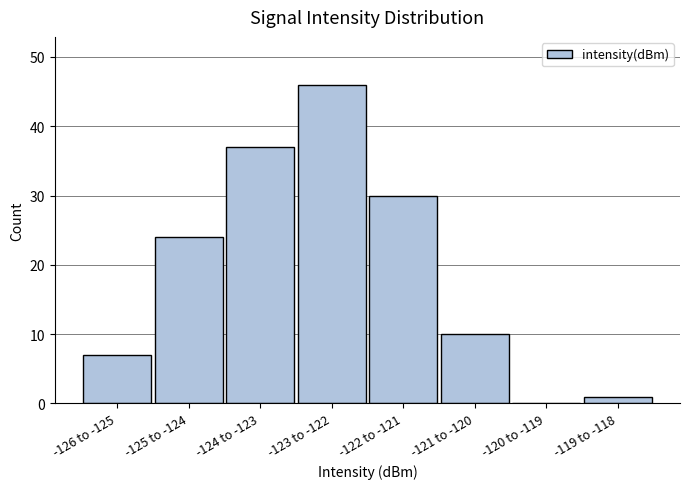

Reading right to left, list all the values displayed in this chart.

-119 to -118=1	-120 to -119=0	-121 to -120=10	-122 to -121=30	-123 to -122=46	-124 to -123=37	-125 to -124=24	-126 to -125=7